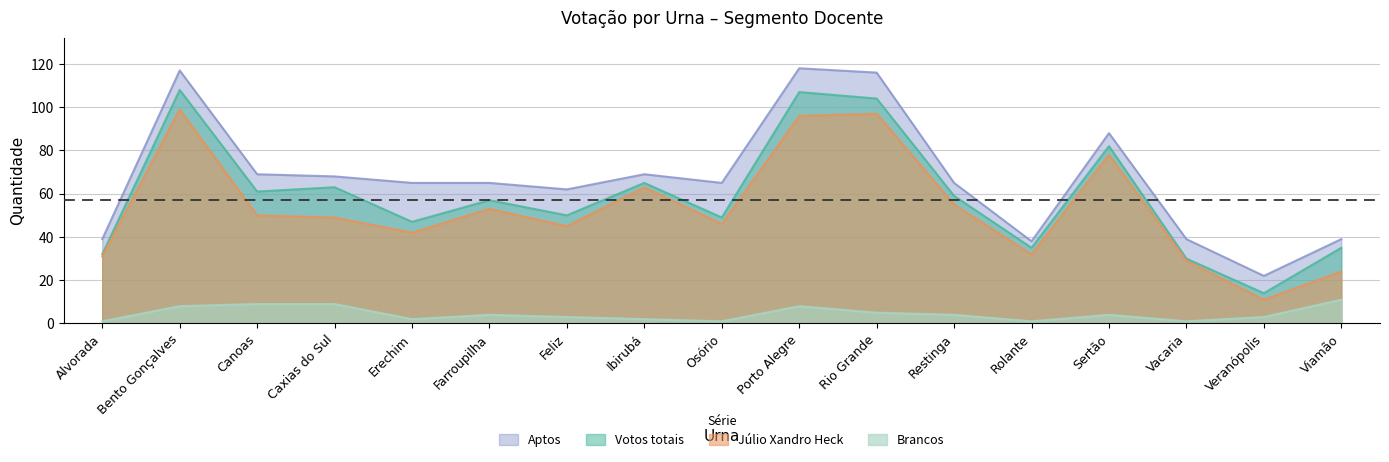

True or false: Votos totais and Júlio Xandro Heck cross at least once.

False